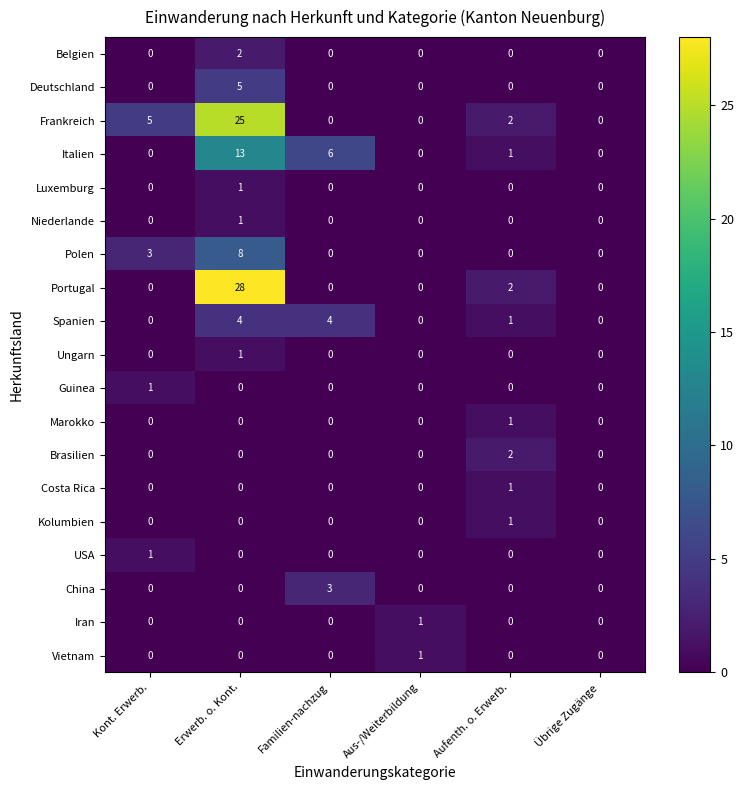

The Portugal series shows 0 at Familien-nachzug. True or false?

True